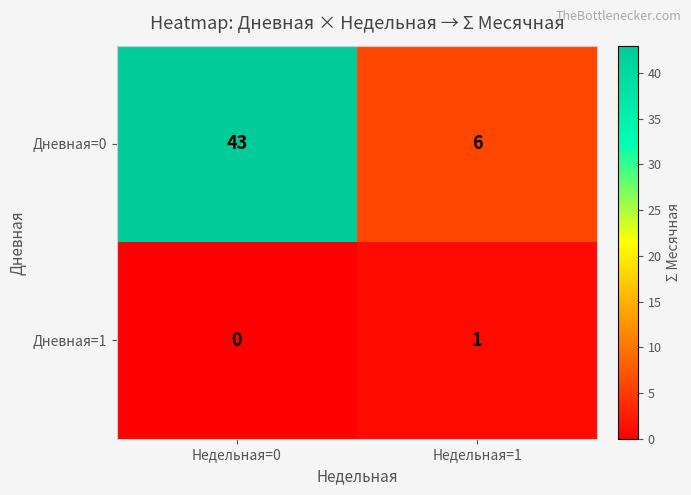

The Дневная=0 series shows 6 at Недельная=1. True or false?

True